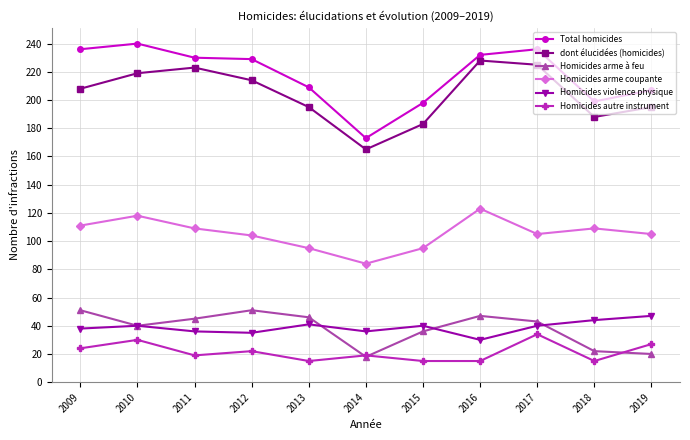

How many data points does each series have?

11